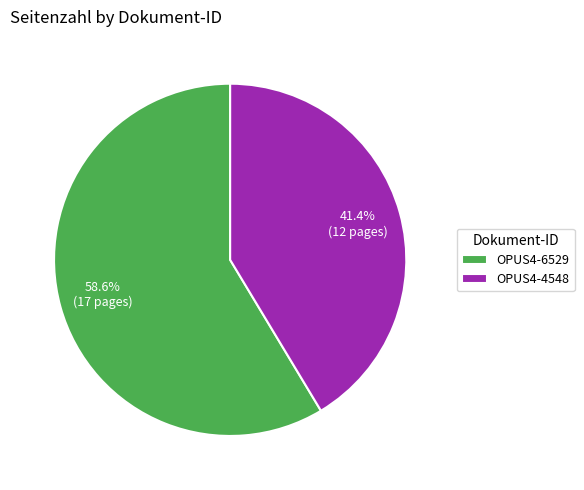

Count the number of slices in the pie.

2